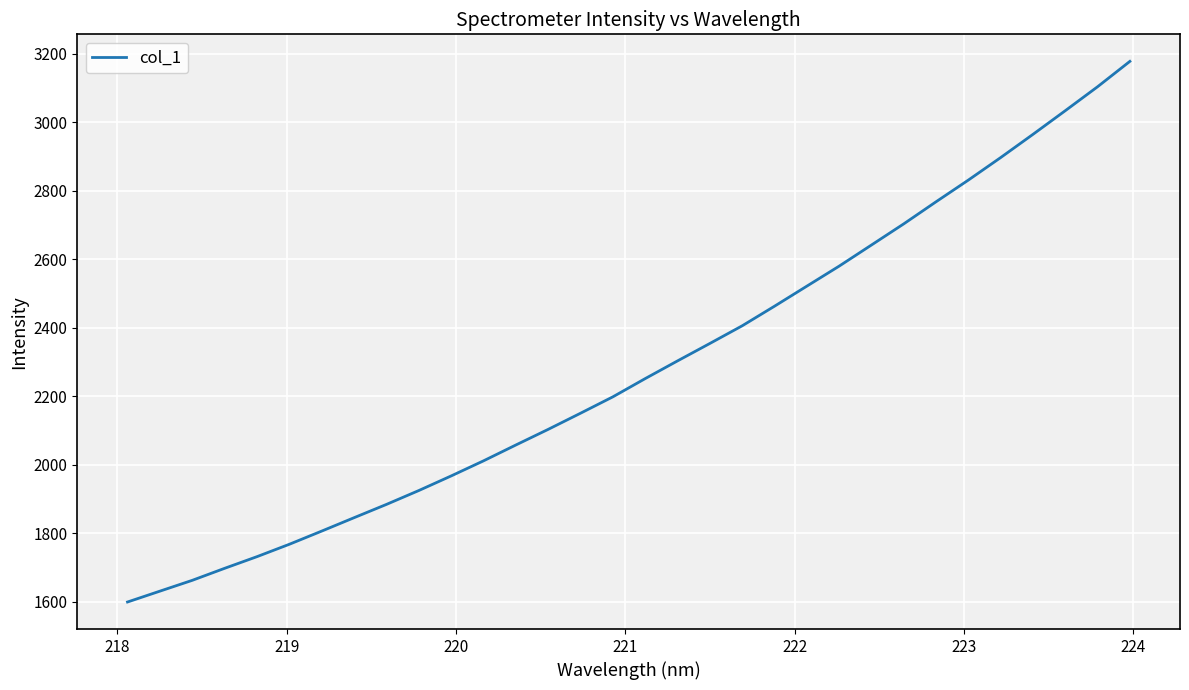

What is the smallest value displayed?

1598.6